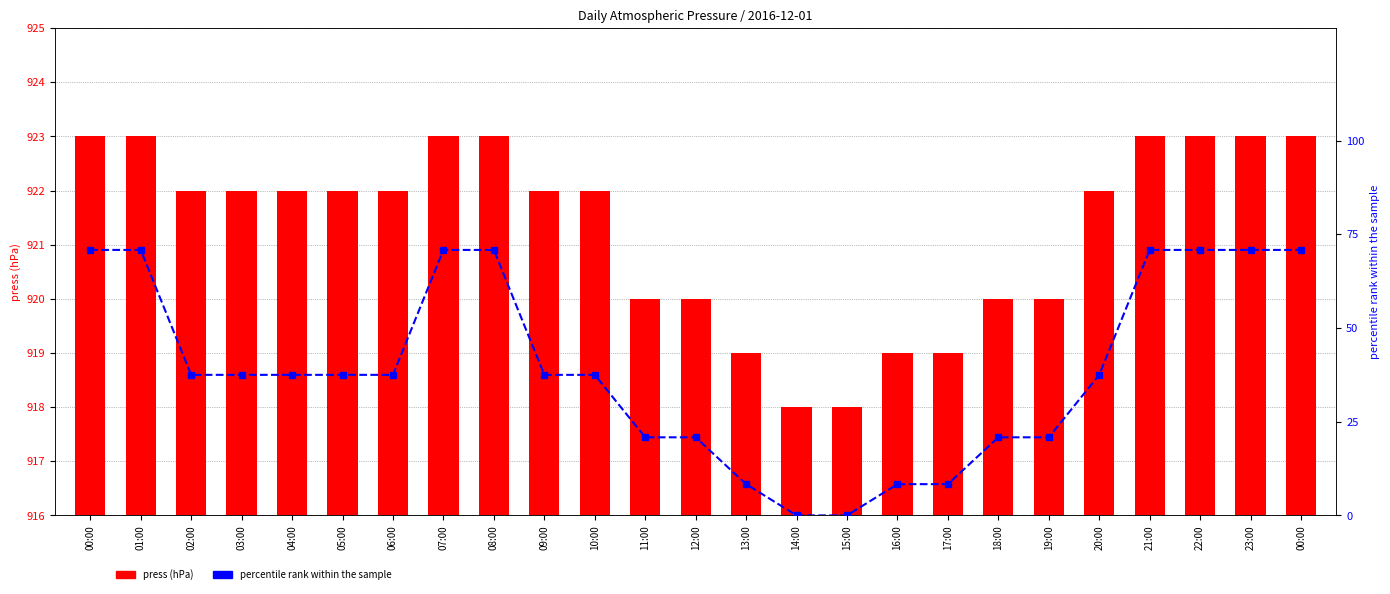

What is the label of the 25th bar from the left?

00:00